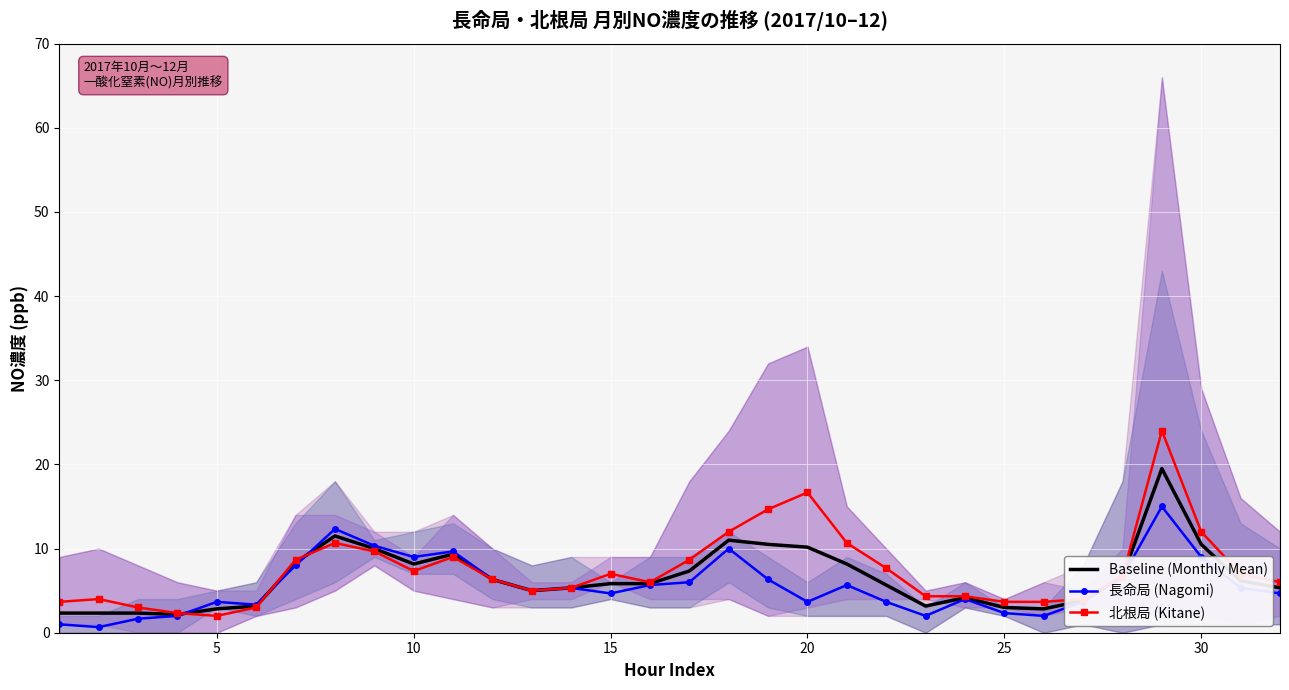

Which series has the largest range (max minus min)?

北根局 (Kitane)